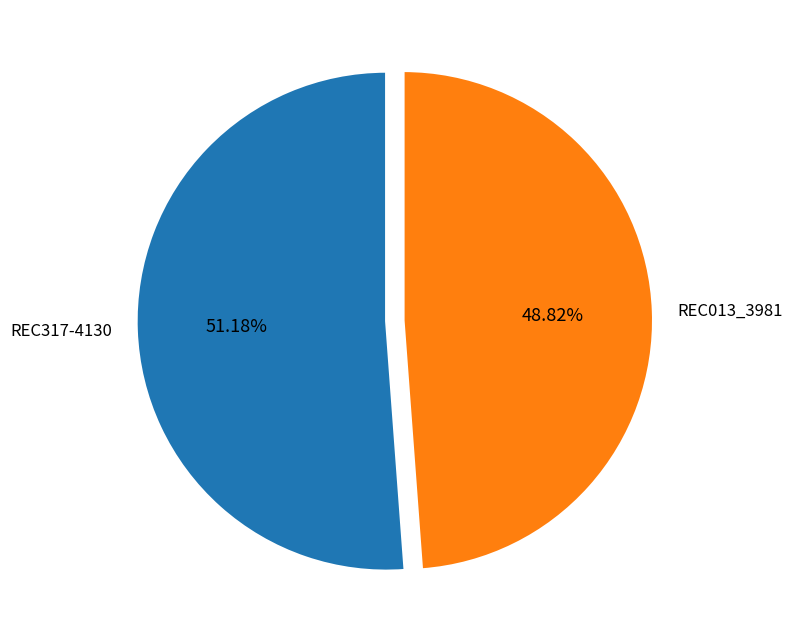

Which category has the biggest portion of the pie?

REC317-4130